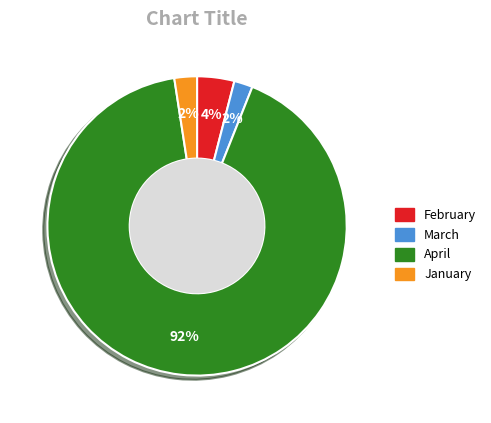

Which slice is the largest?

April